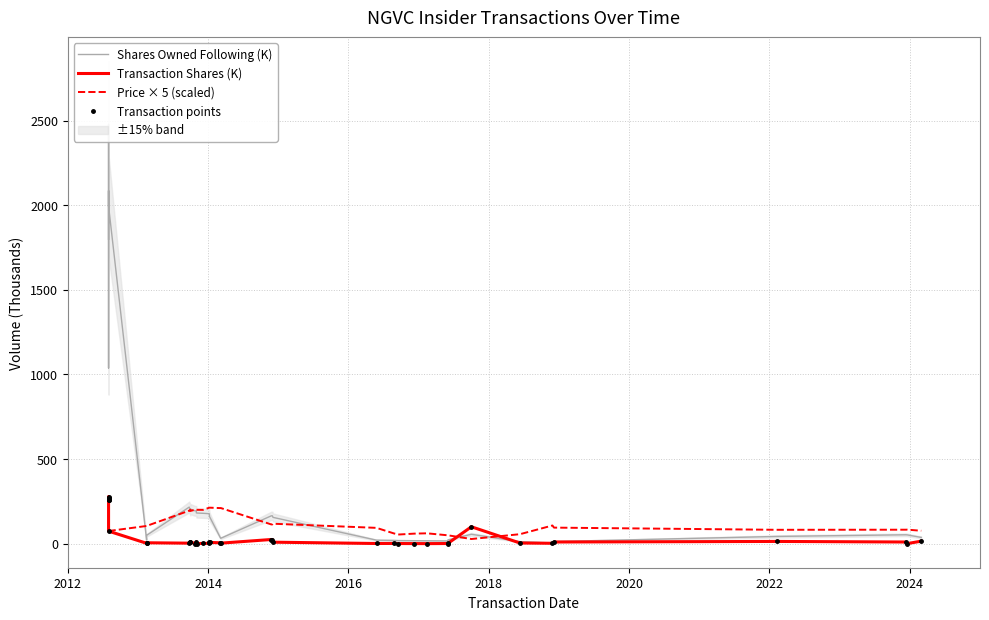

What is the value of the Transaction Shares (K) point at the 24th from the left?

1.2